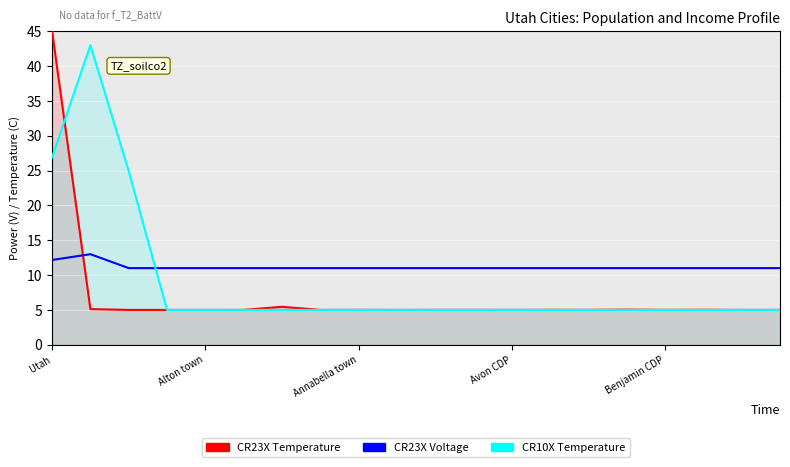

At which label is CR23X Temperature closest to 25?

6